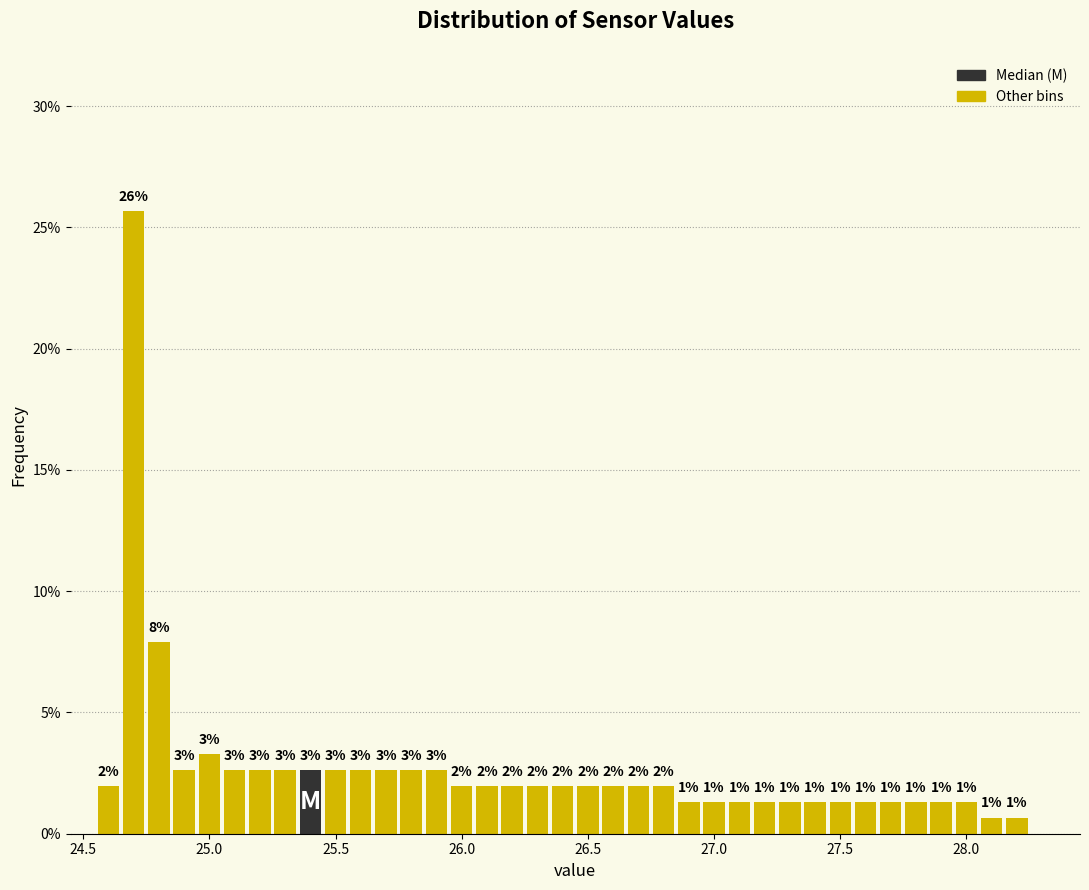

Read against the x-axis, roughly where is the centre of the tallest bar?

24.70